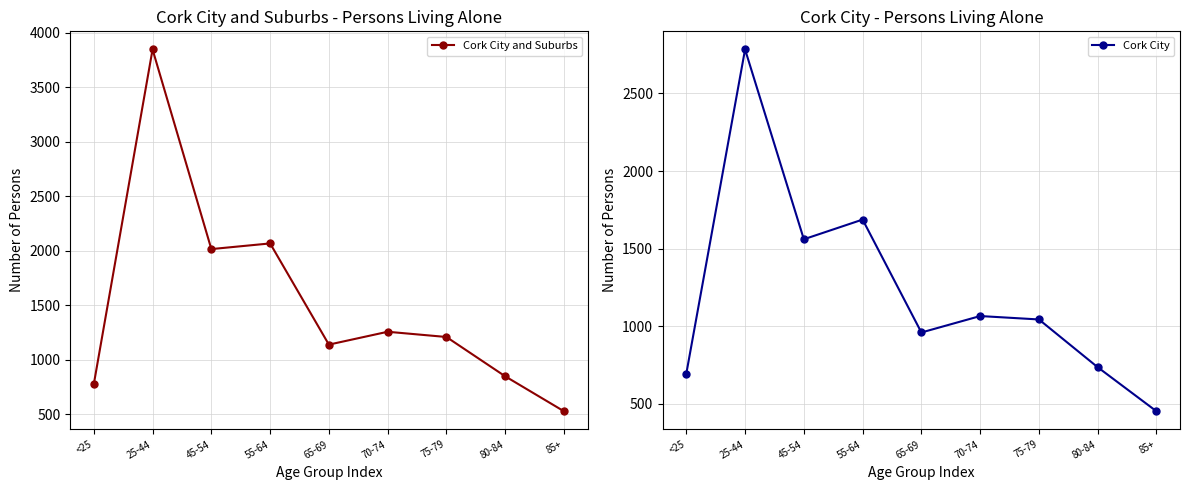

What are all the series names shown in the legend?

Cork City and Suburbs, Cork City